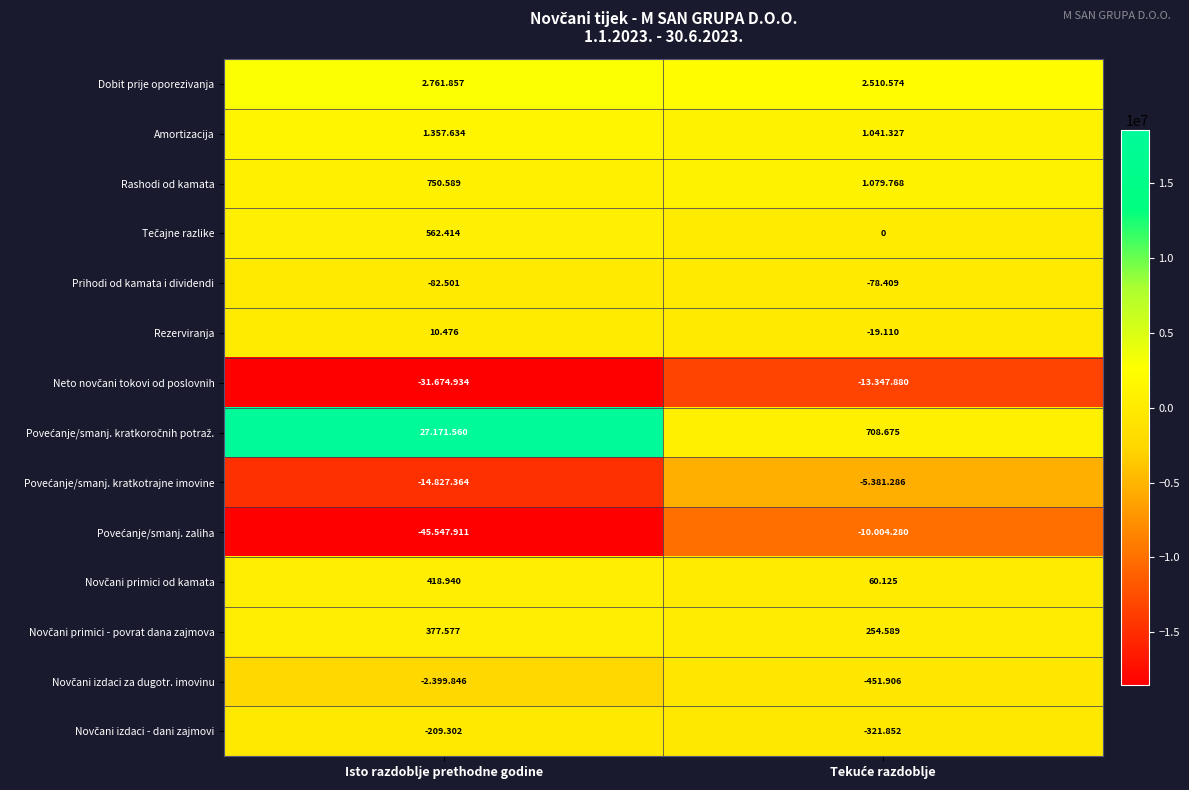

Which series has the largest total across all categories?

Povećanje/smanj. kratkoročnih potraž.